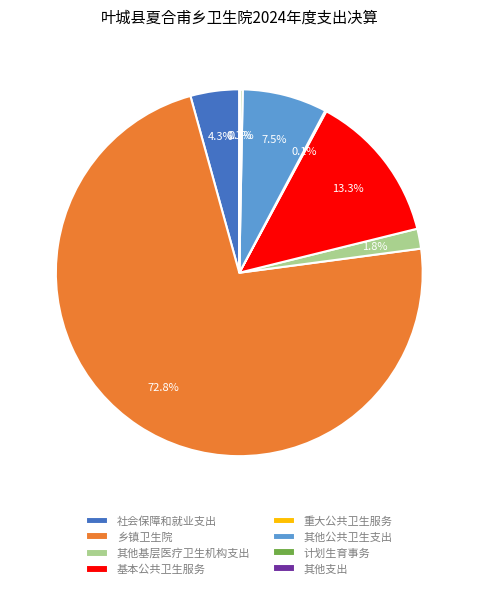

What is the largest slice in the pie chart?

乡镇卫生院